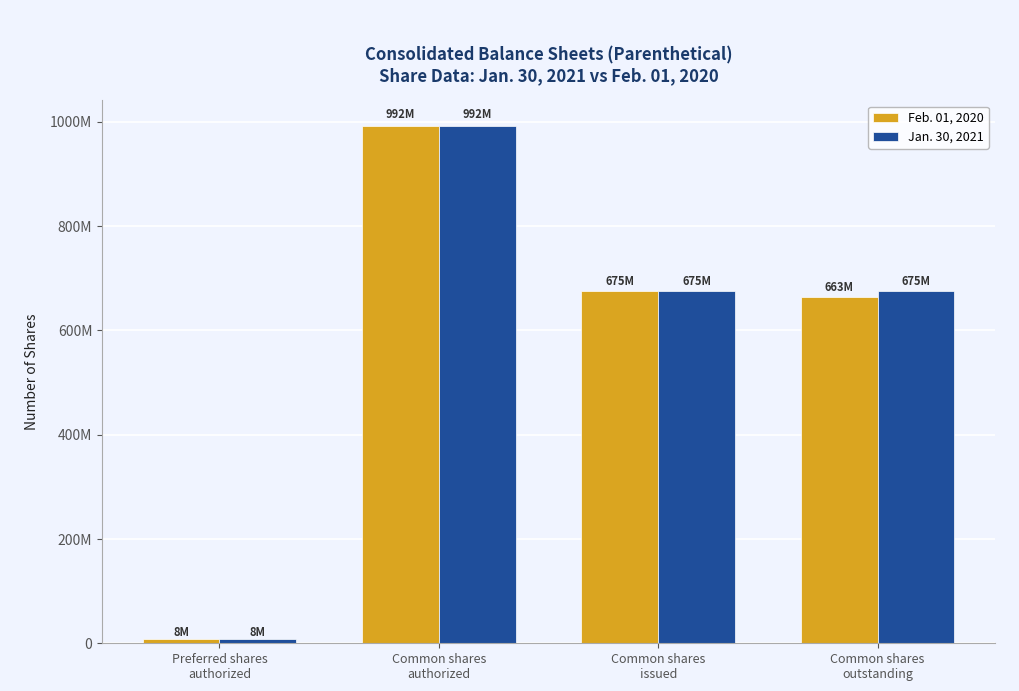

Where is Feb. 01, 2020 nearest to the value 500000000?

Common shares
outstanding